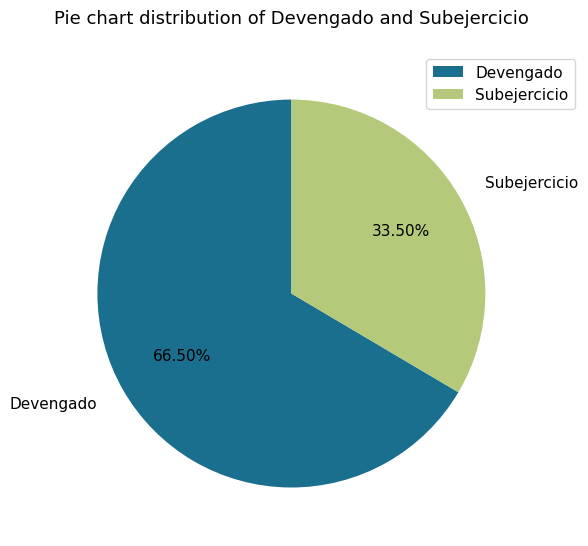

Does Subejercicio represent more than half of the total?

No